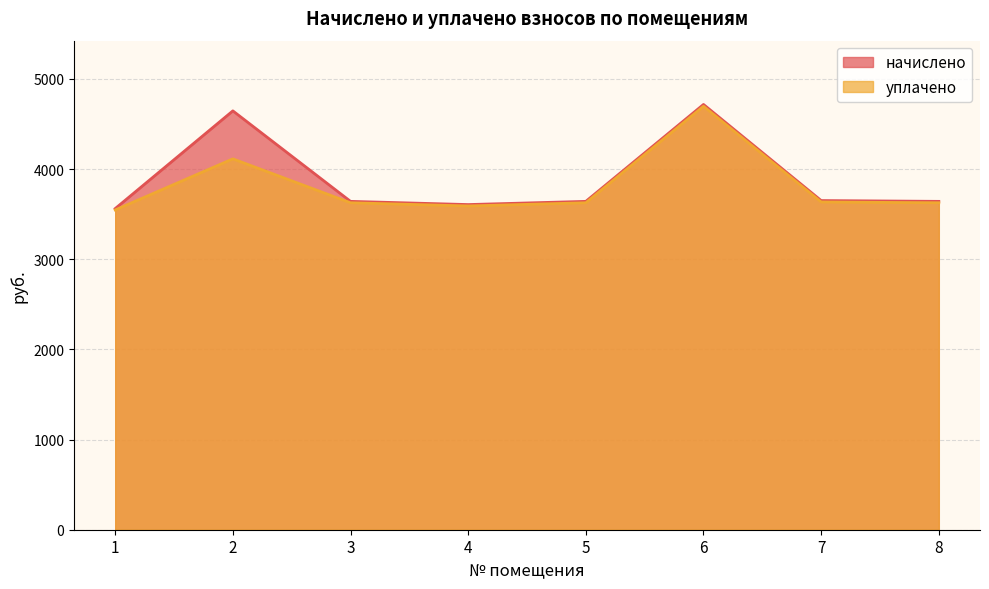

How many data points in уплачено are less than 3626?

2